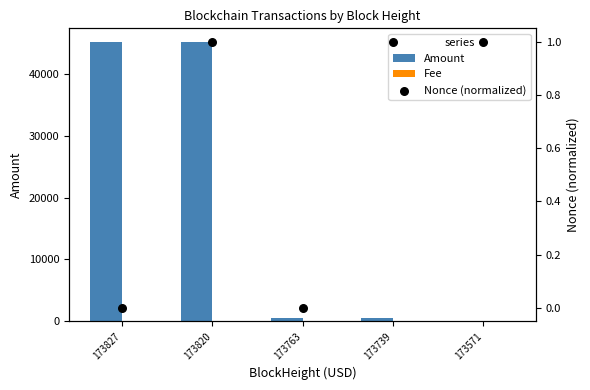

Which series has the largest Y range (max minus min)?

Amount